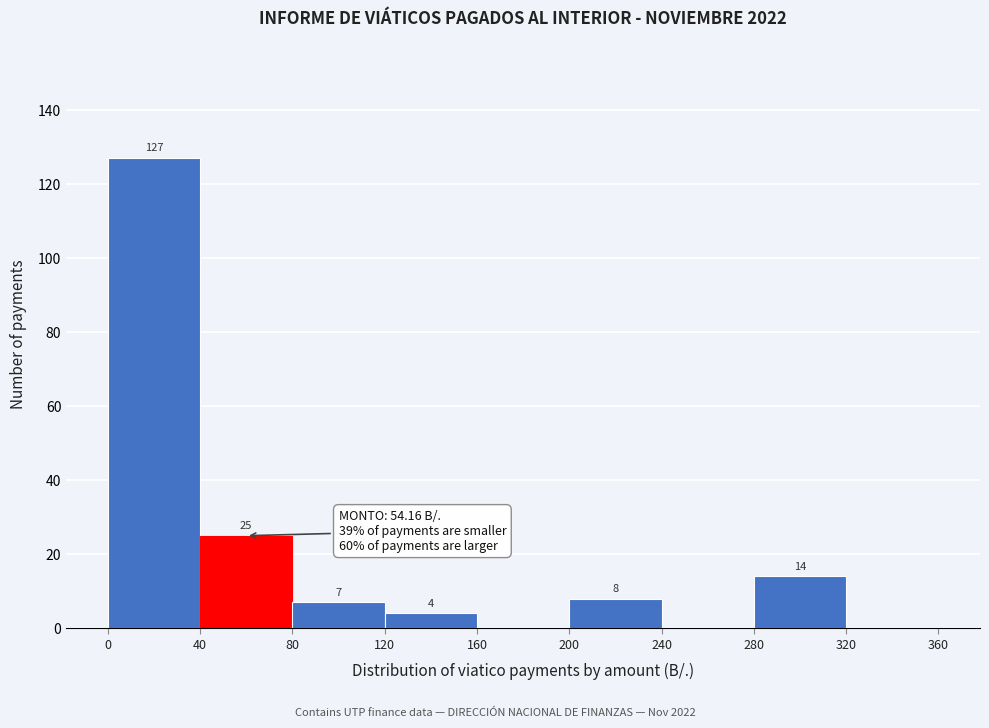

Which range on the x-axis has the tallest bar?

0 to 40